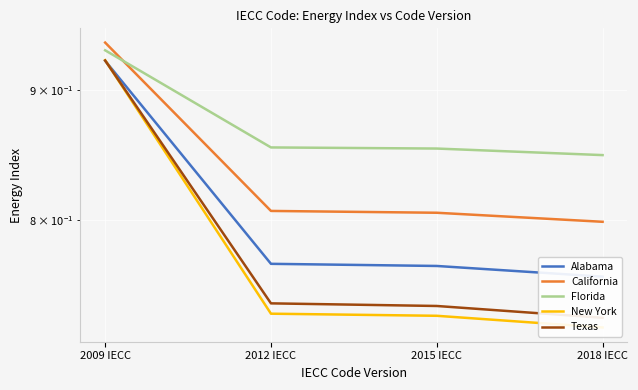

Which series has the largest total across all categories?

Florida